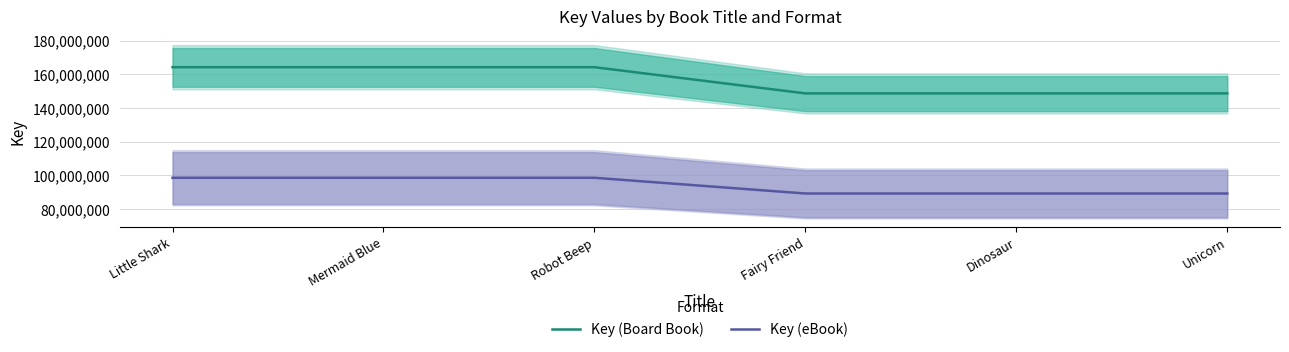

True or false: Key (eBook) and Key (Board Book) intersect in this chart.

False